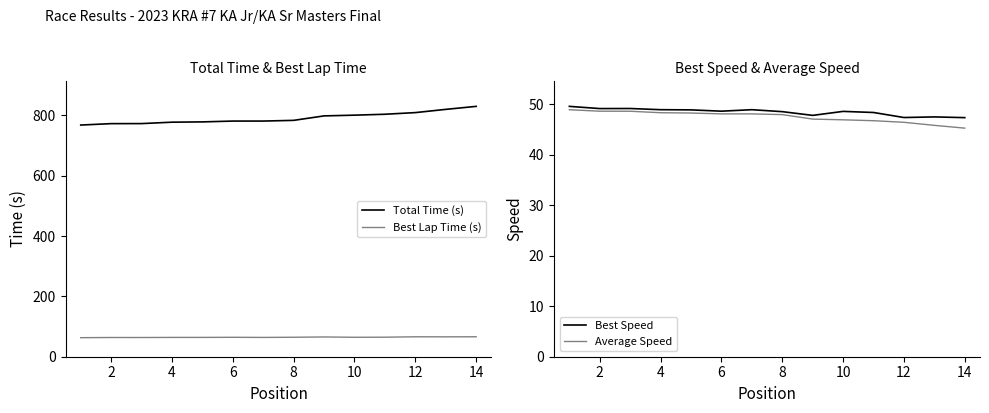

True or false: Best Lap Time (s) and Total Time (s) cross at least once.

False